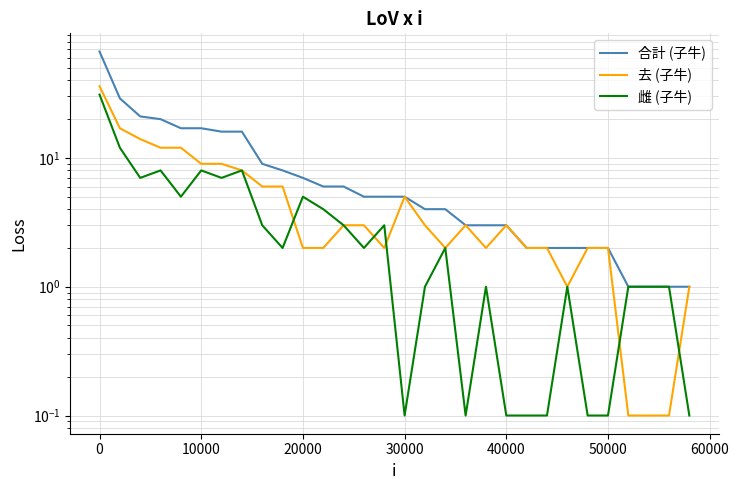

What is the average value of the 去 (子牛) series?

5.6